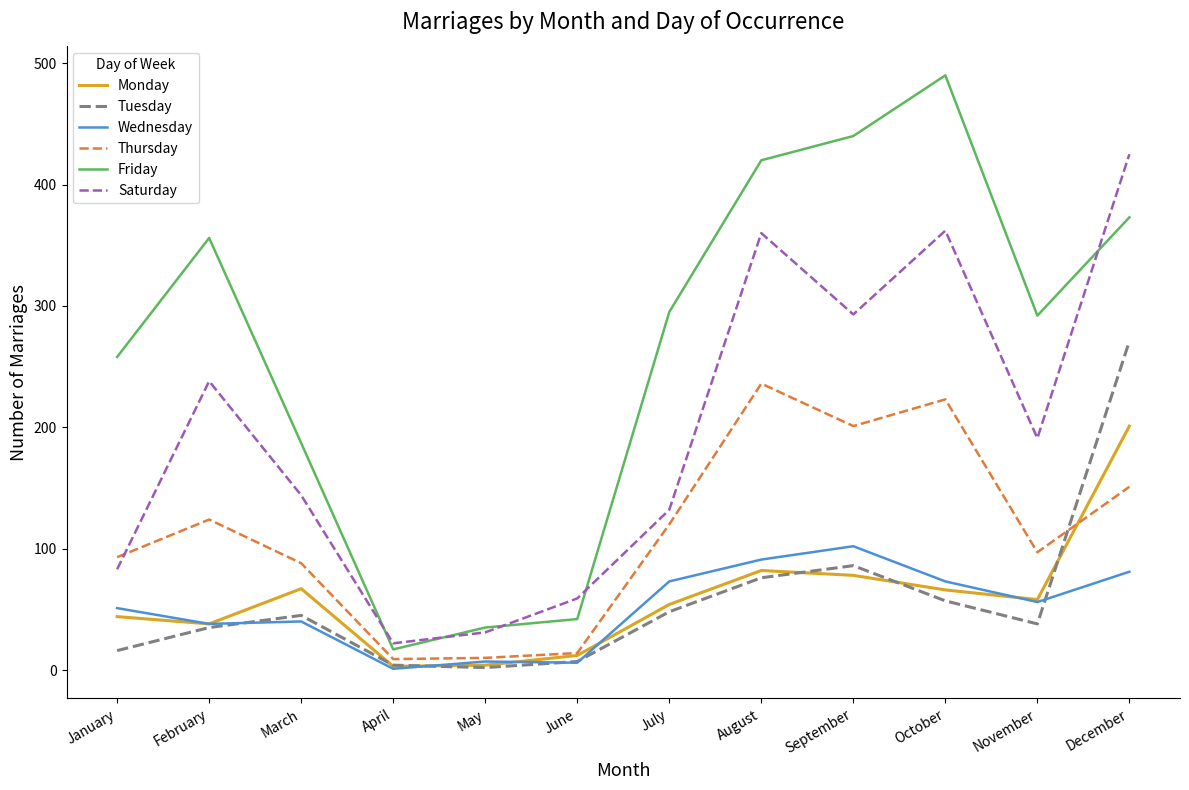

Rank the series by their maximum value, from highest to lowest.

Friday, Saturday, Tuesday, Thursday, Monday, Wednesday